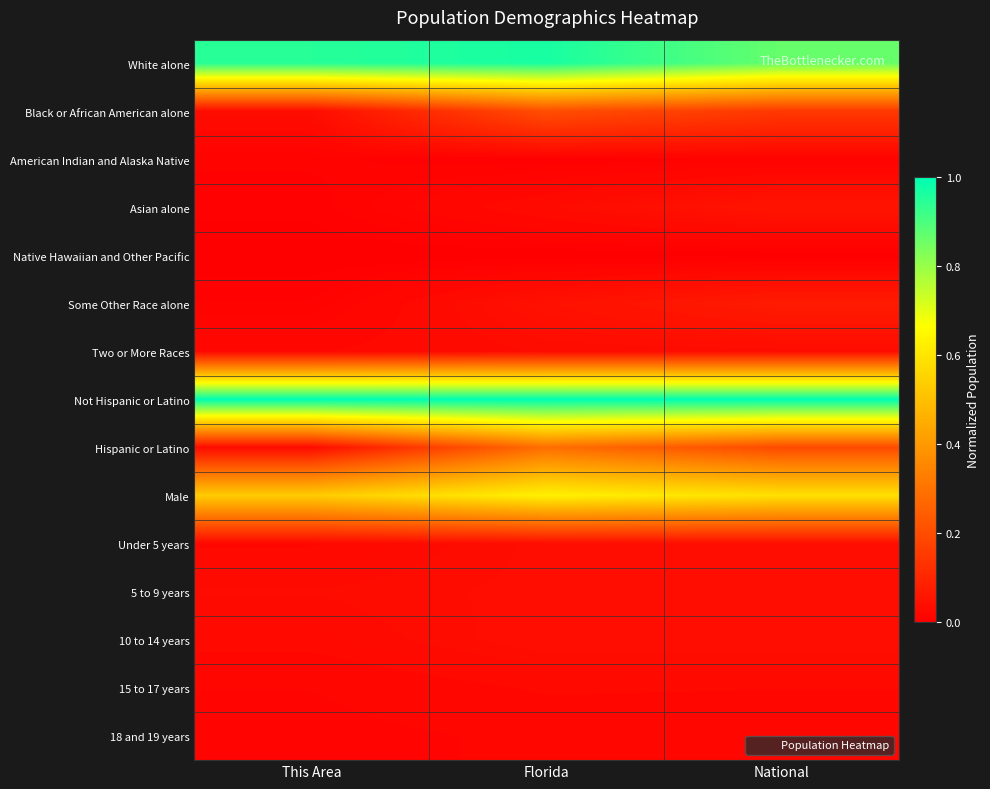

At which category is the sum across all series the highest?

Florida